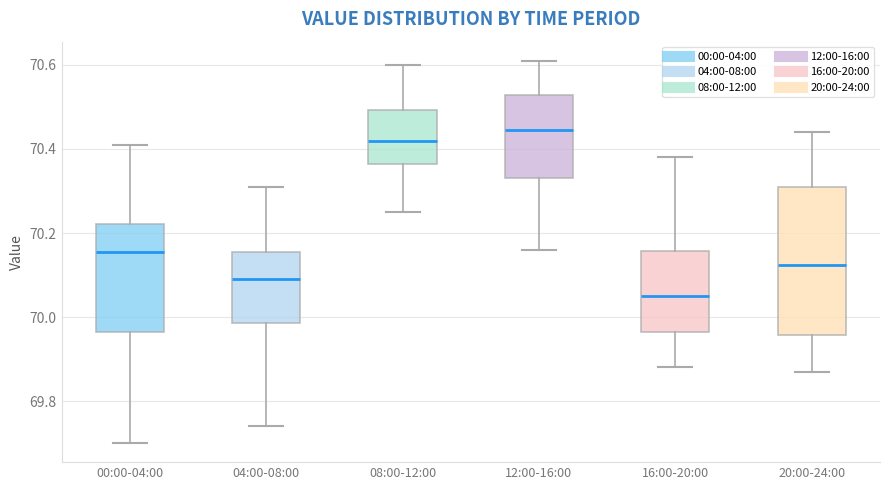

Reading left to right, transcribe this box plot: for each box, give where its median line is, the range the box spans, and where its two whiskers end, as read against the y-axis. The values are not printed on the chart, so give them approximately, as read against the axis.

00:00-04:00: median 70.16, box 69.96 to 70.22, whiskers 69.70 to 70.42
04:00-08:00: median 70.10, box 69.98 to 70.16, whiskers 69.74 to 70.32
08:00-12:00: median 70.42, box 70.36 to 70.50, whiskers 70.26 to 70.60
12:00-16:00: median 70.44, box 70.34 to 70.52, whiskers 70.16 to 70.62
16:00-20:00: median 70.06, box 69.96 to 70.16, whiskers 69.88 to 70.38
20:00-24:00: median 70.12, box 69.96 to 70.32, whiskers 69.88 to 70.44